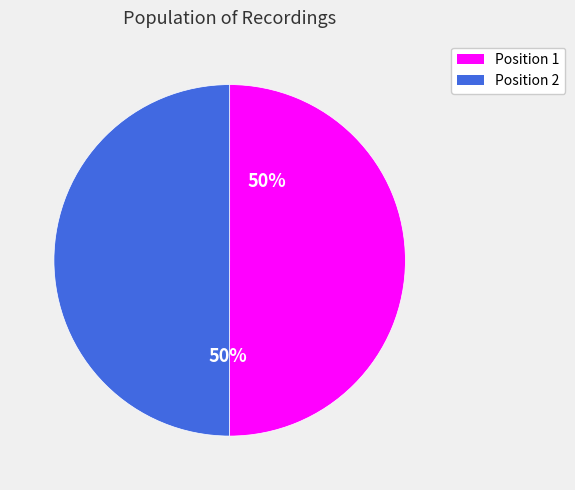

To the nearest percent, what is the average slice percentage?

50%